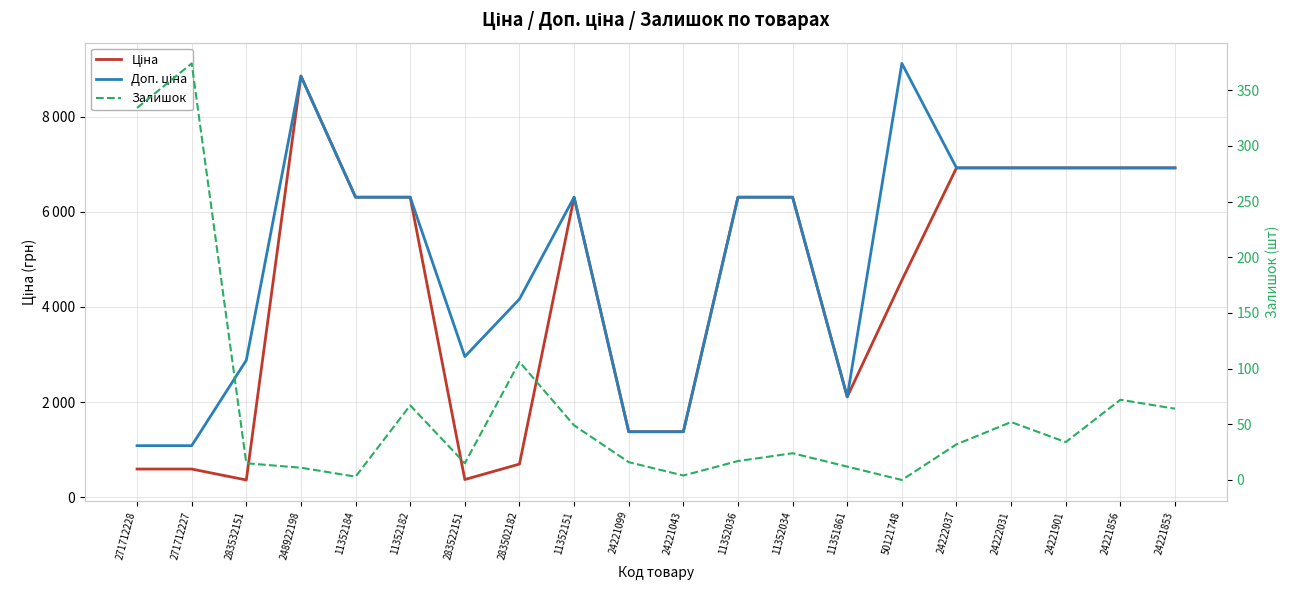

Reading left to right, list all the values displayed in this chart.

Ціна: 589.9	589.9	359.9	8856.7	6308.8	6308.8	369.5	694.3	6308.8	1375.4	1375.4	6308.8	6308.8	2108.4	4561.9	6925.7	6925.7	6925.7	6925.7	6925.7
Доп. ціна: 1081.7	1081.7	2878.8	8856.7	6308.8	6308.8	2955.8	4165.6	6308.8	1375.0	1375.0	6308.8	6308.8	2108.0	9123.7	6925.7	6925.7	6925.7	6925.7	6925.7
Залишок: 334.0	374.0	15.0	11.0	3.0	67.0	15.0	106.0	49.0	16.0	4.0	17.0	24.0	12.0	0.0	32.0	52.0	34.0	72.0	64.0